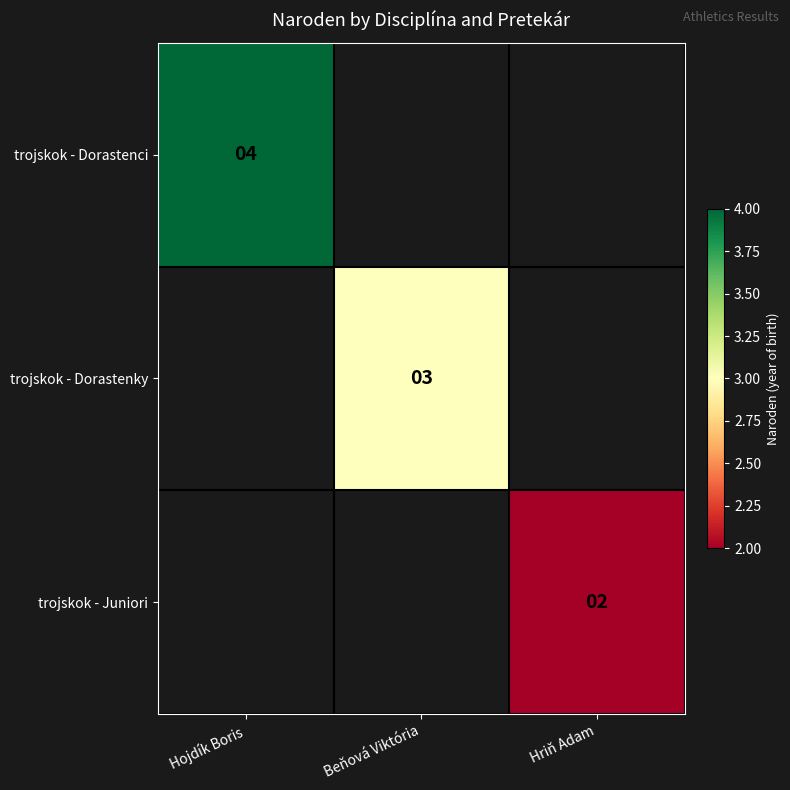

At how many categories does at least one series exceed 2?

2